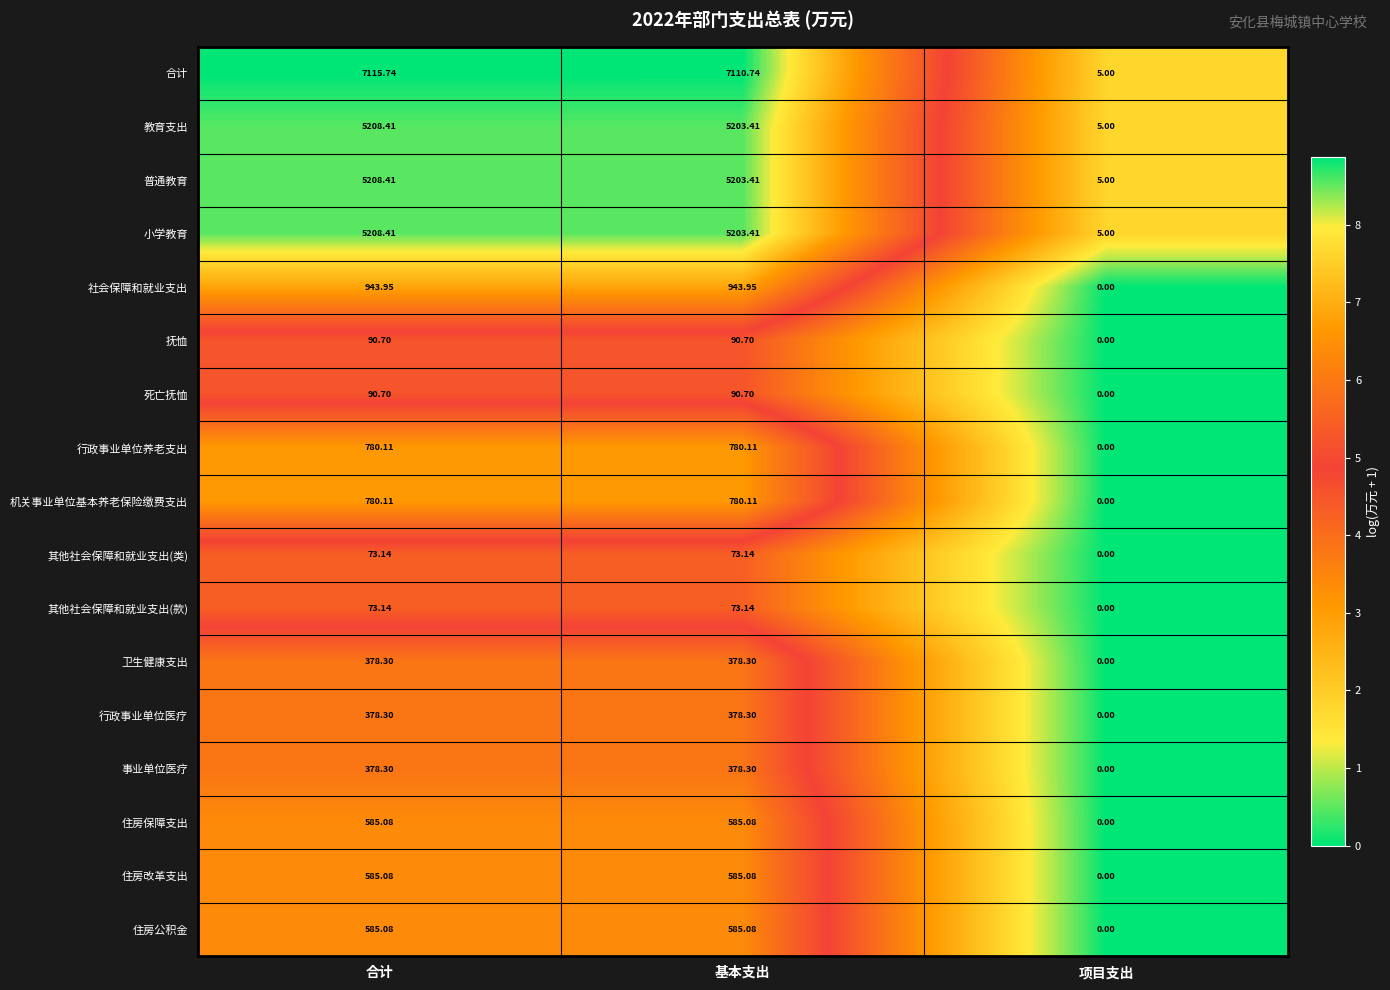

Between 合计 and 项目支出, which series saw the biggest shift?

合计